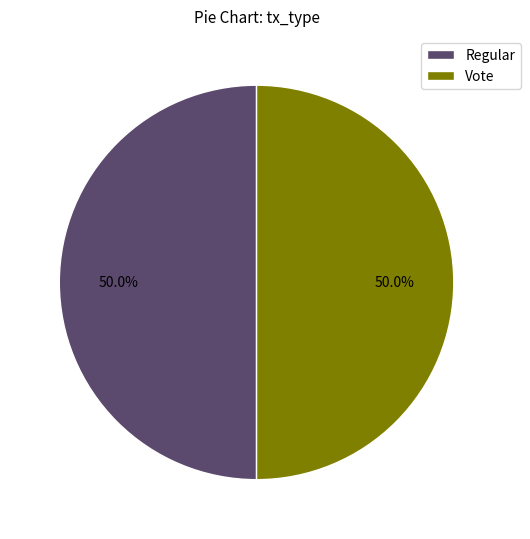

What is the ratio of the value at Regular to the value at Vote?

1.0